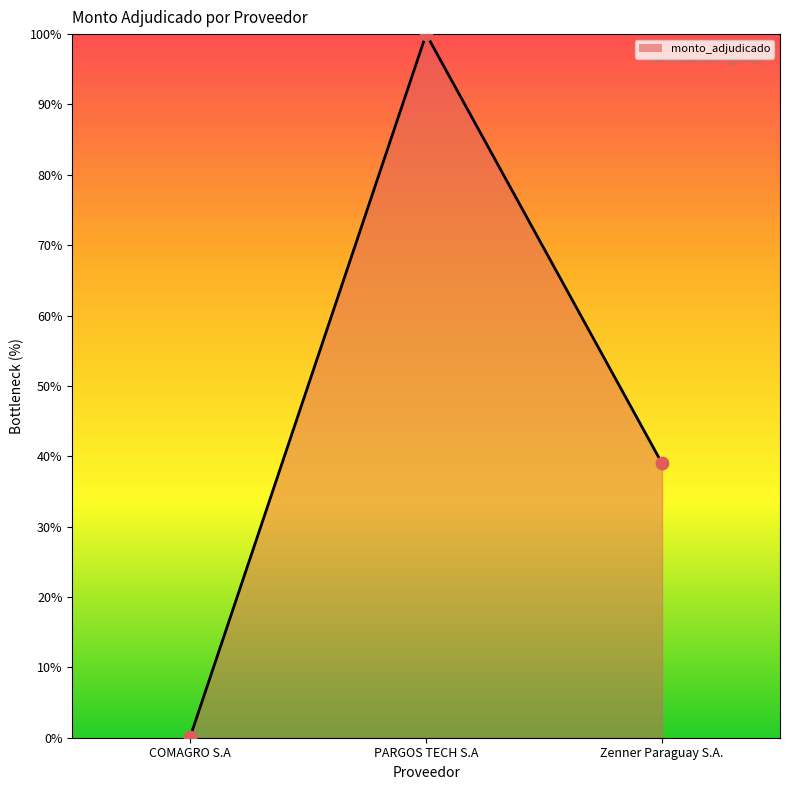

Which has a higher value, Zenner Paraguay S.A. or PARGOS TECH S.A?

PARGOS TECH S.A